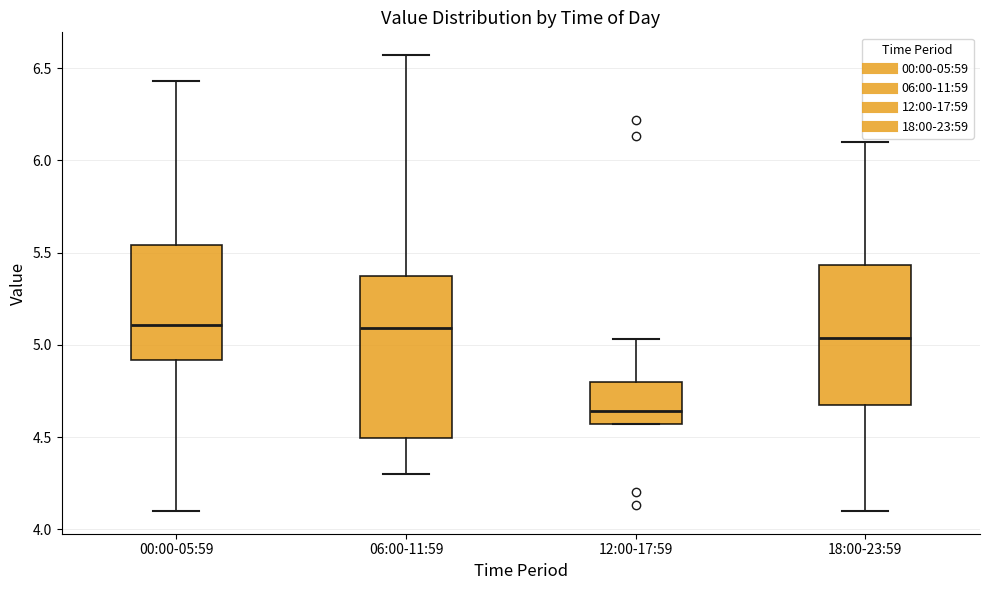

Which box is the tallest, from its lower edge to its upper edge?

06:00-11:59